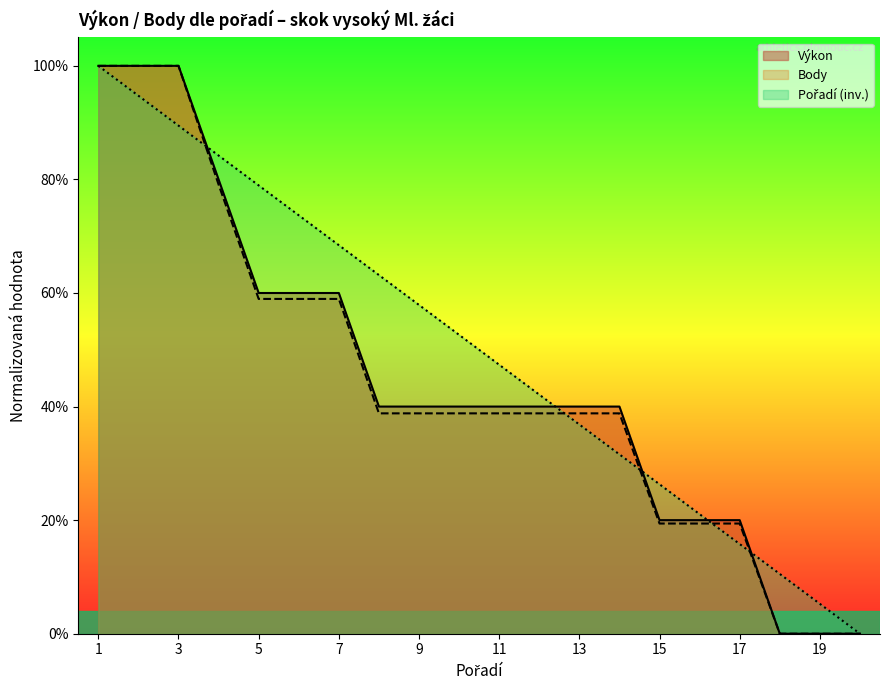

Reading right to left, extract all data points from this chart.

Výkon: 20=0.0	19=0.0	18=0.0	17=0.2	16=0.2	15=0.2	14=0.4	13=0.4	12=0.4	11=0.4	10=0.4	9=0.4	8=0.4	7=0.6	6=0.6	5=0.6	4=0.8	3=1.0	2=1.0	1=1.0
Body: 20=0.0	19=0.0	18=0.0	17=0.2	16=0.2	15=0.2	14=0.4	13=0.4	12=0.4	11=0.4	10=0.4	9=0.4	8=0.4	7=0.6	6=0.6	5=0.6	4=0.8	3=1.0	2=1.0	1=1.0
Pořadí: 20=0.0	19=0.1	18=0.1	17=0.2	16=0.2	15=0.3	14=0.3	13=0.4	12=0.4	11=0.5	10=0.5	9=0.6	8=0.6	7=0.7	6=0.7	5=0.8	4=0.8	3=0.9	2=0.9	1=1.0